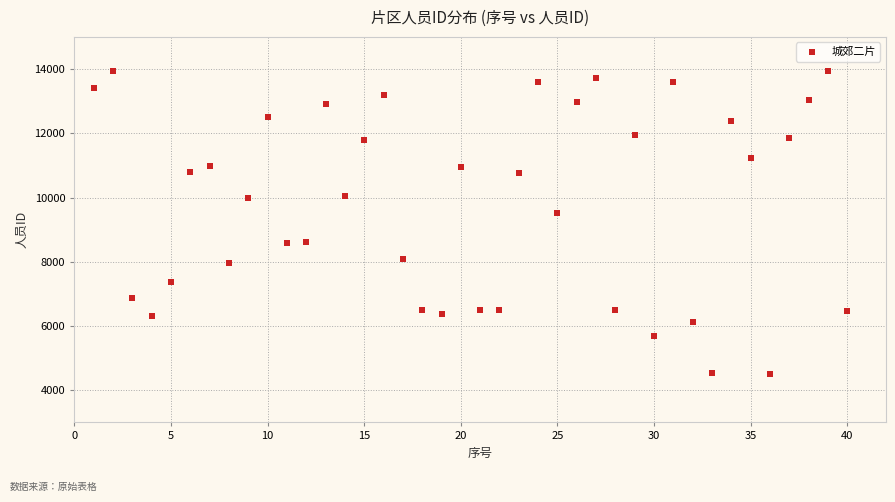

What is the range of X values (max minus min)?

39